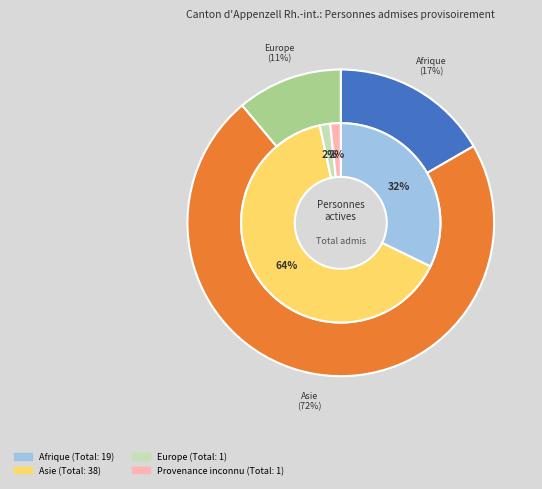

Count the number of slices in the pie.

4